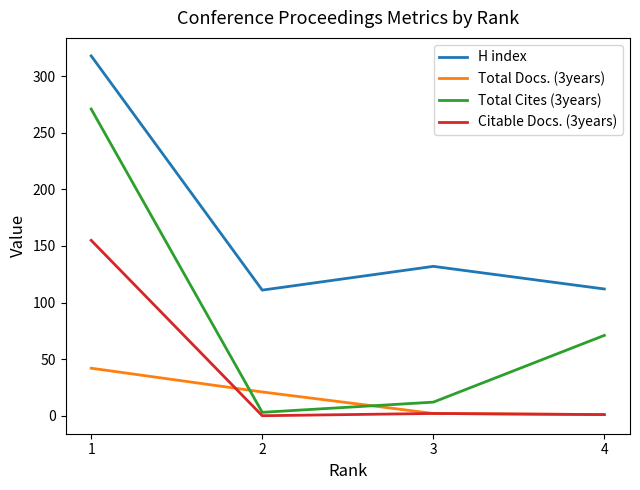

At how many categories does at least one series exceed 159?

1